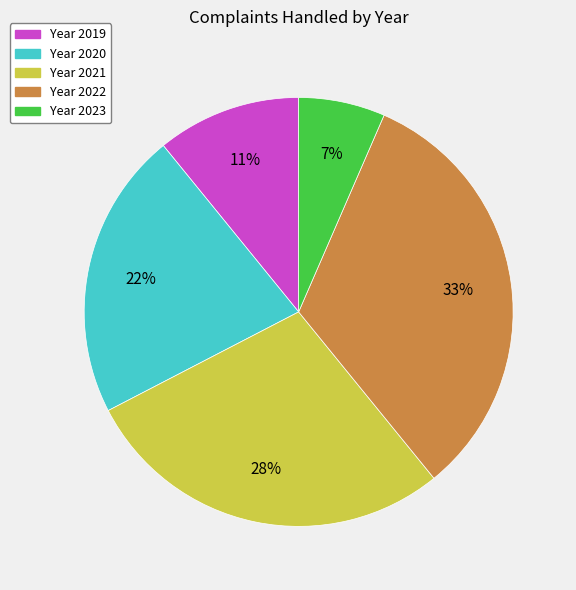

Is there any slice that represents more than half of the pie?

No